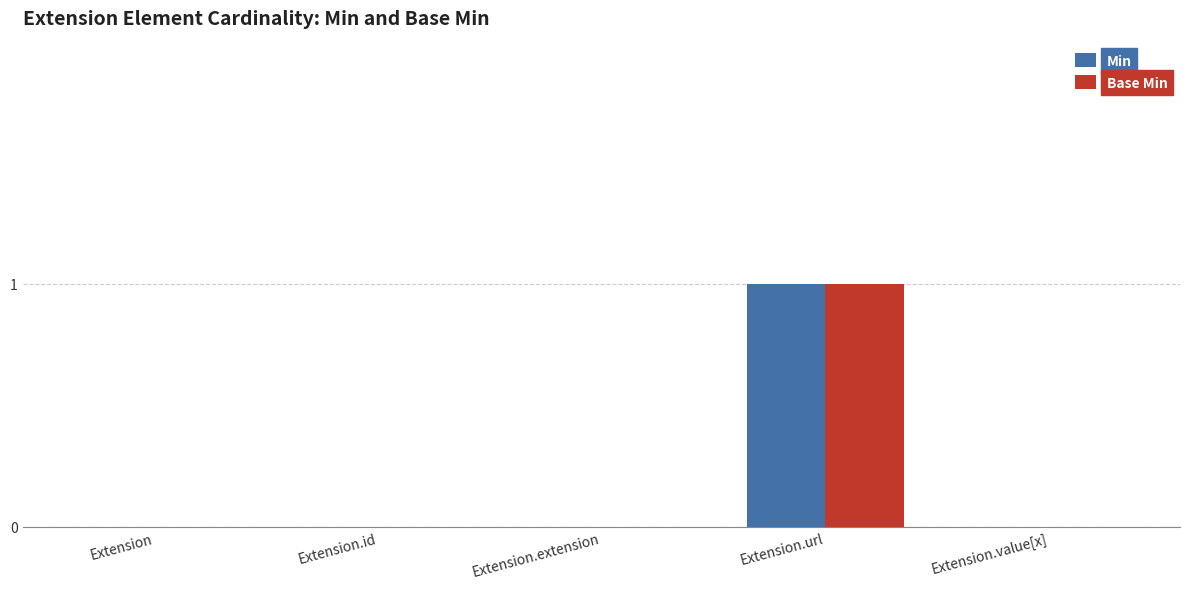

True or false: Base Min has a value of 0 at Extension.url.

False